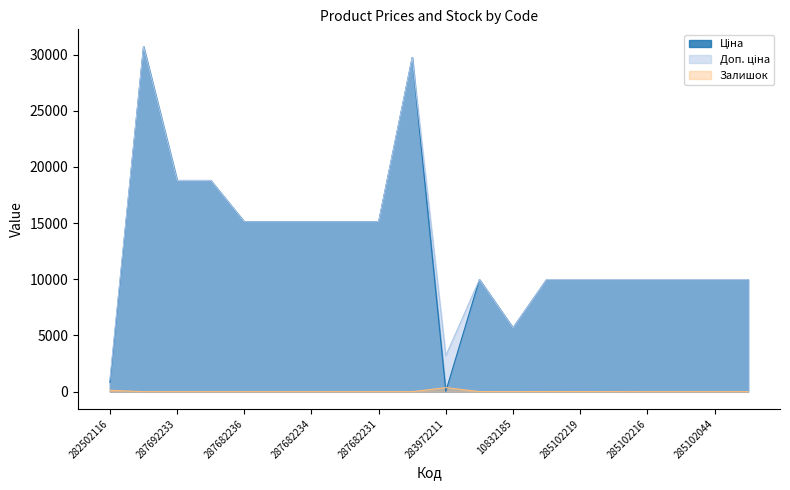

List the labels in order of Ціна value, largest first.

287712232, 287702232, 287692233, 287692231, 287682236, 287682235, 287682234, 287682233, 287682231, 285101569, 285102221, 285102219, 285102218, 285102216, 285102120, 285102044, 285101916, 10832185, 282502116, 283972211